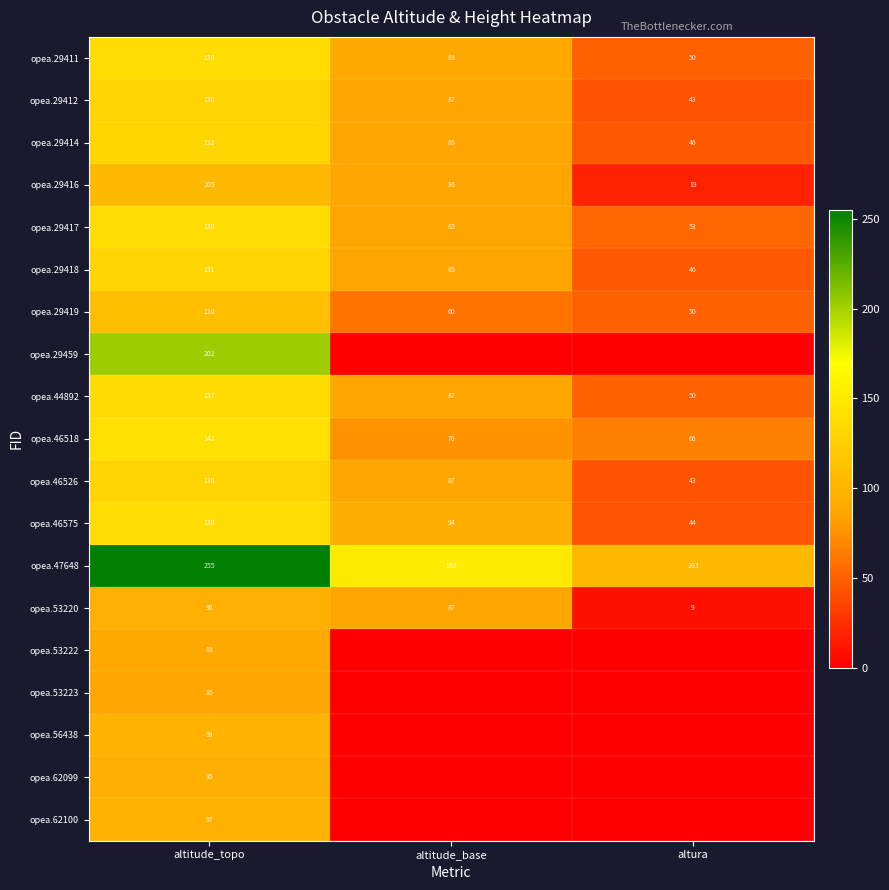

The opea.47648 series shows 407 at altitude_topo. True or false?

False